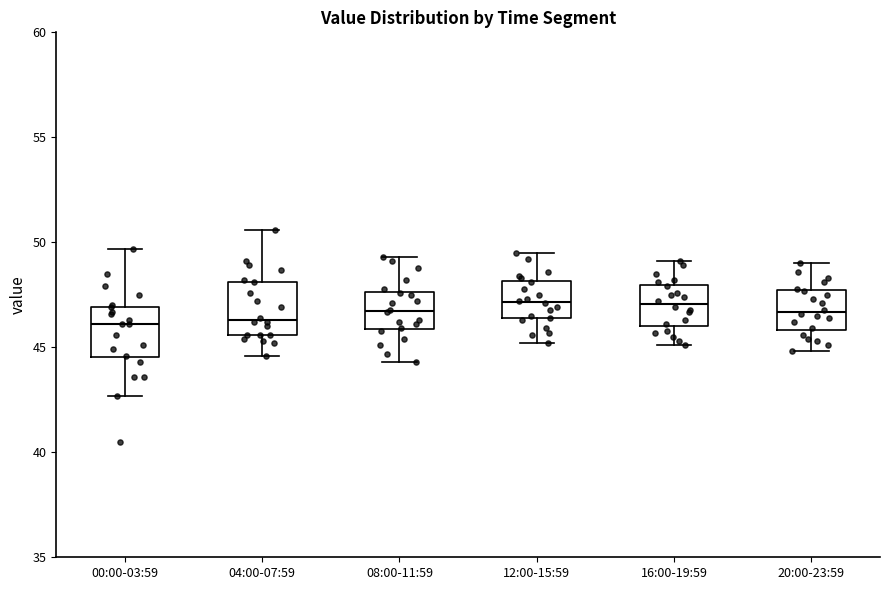

Where is the upper edge of the box for 20:00-23:59 on the y-axis? The values are not printed on the chart, so give them approximately, as read against the axis.

47.5